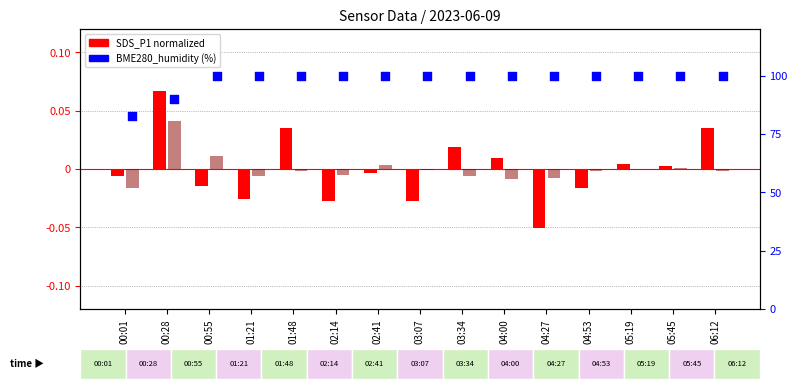

At which category is the sum across all series the highest?

01:48